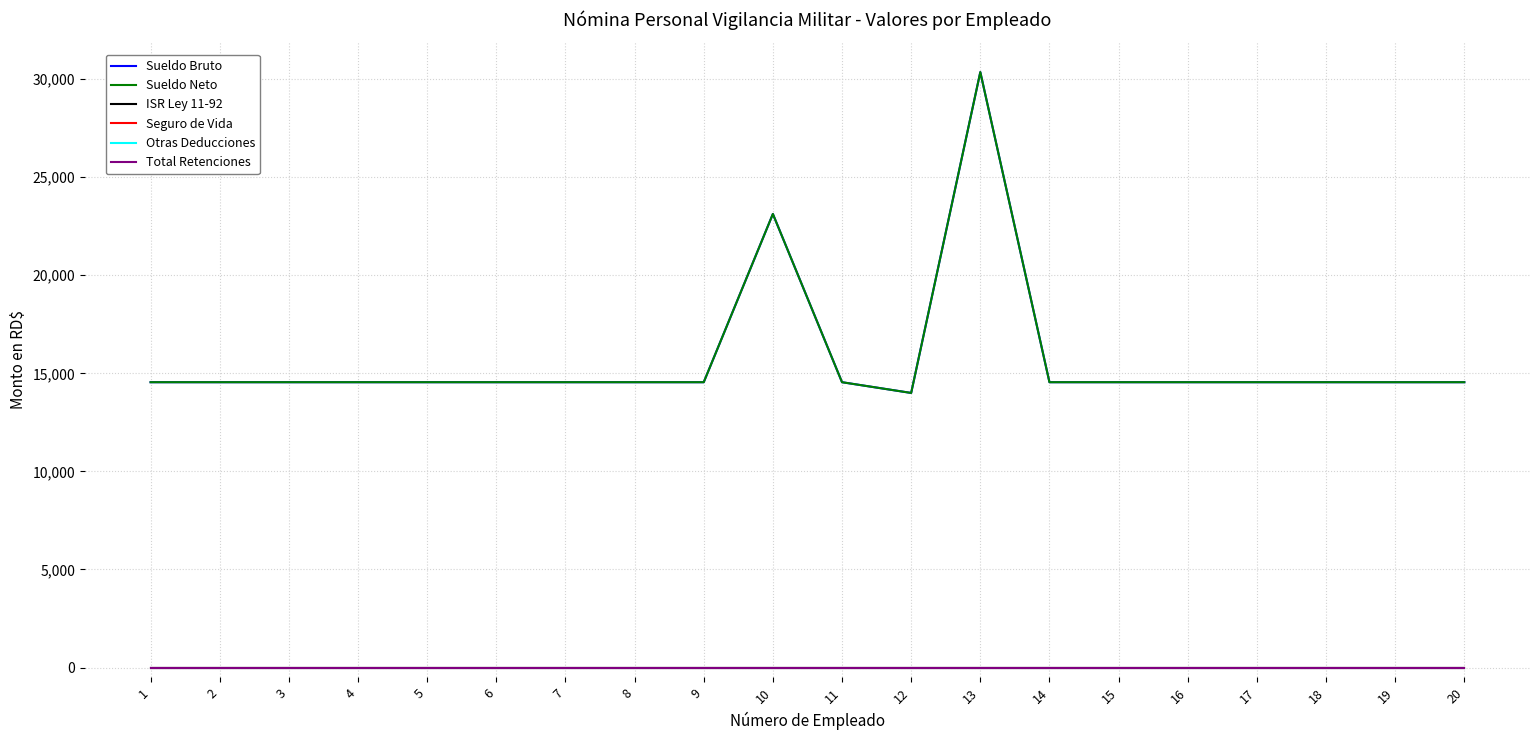

How many lines are shown in the chart?

6